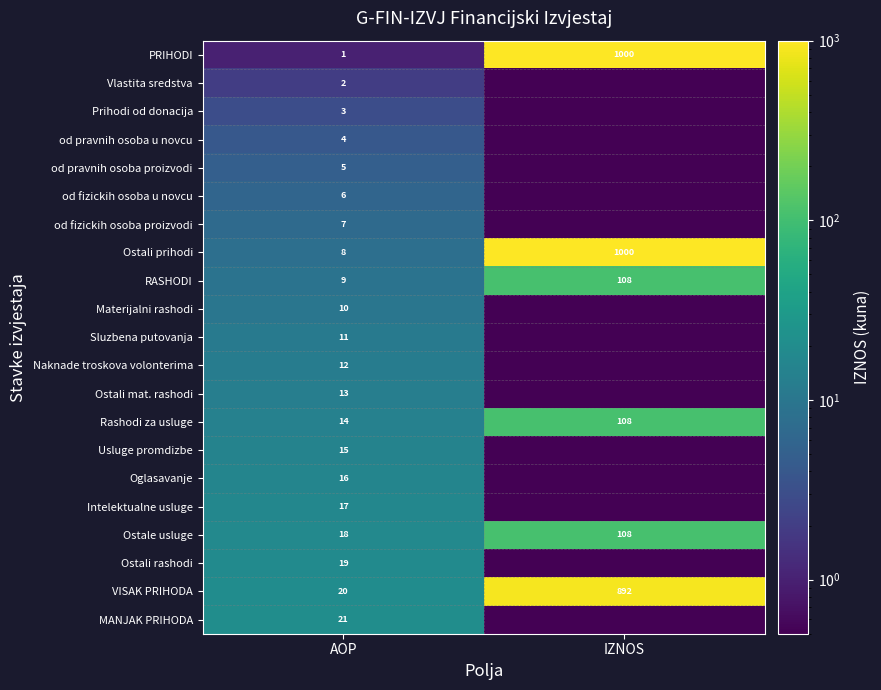

What is the greatest value displayed?

1000.0